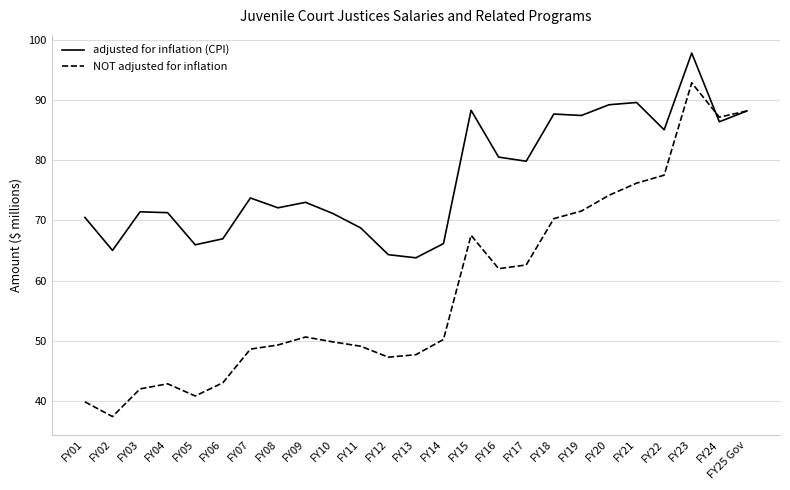

Rank the series by their maximum value, from lowest to highest.

NOT adjusted for inflation, adjusted for inflation (CPI)